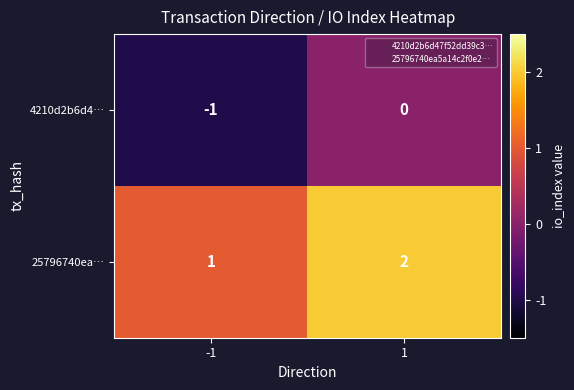

Which series has the largest total across all categories?

25796740ea…